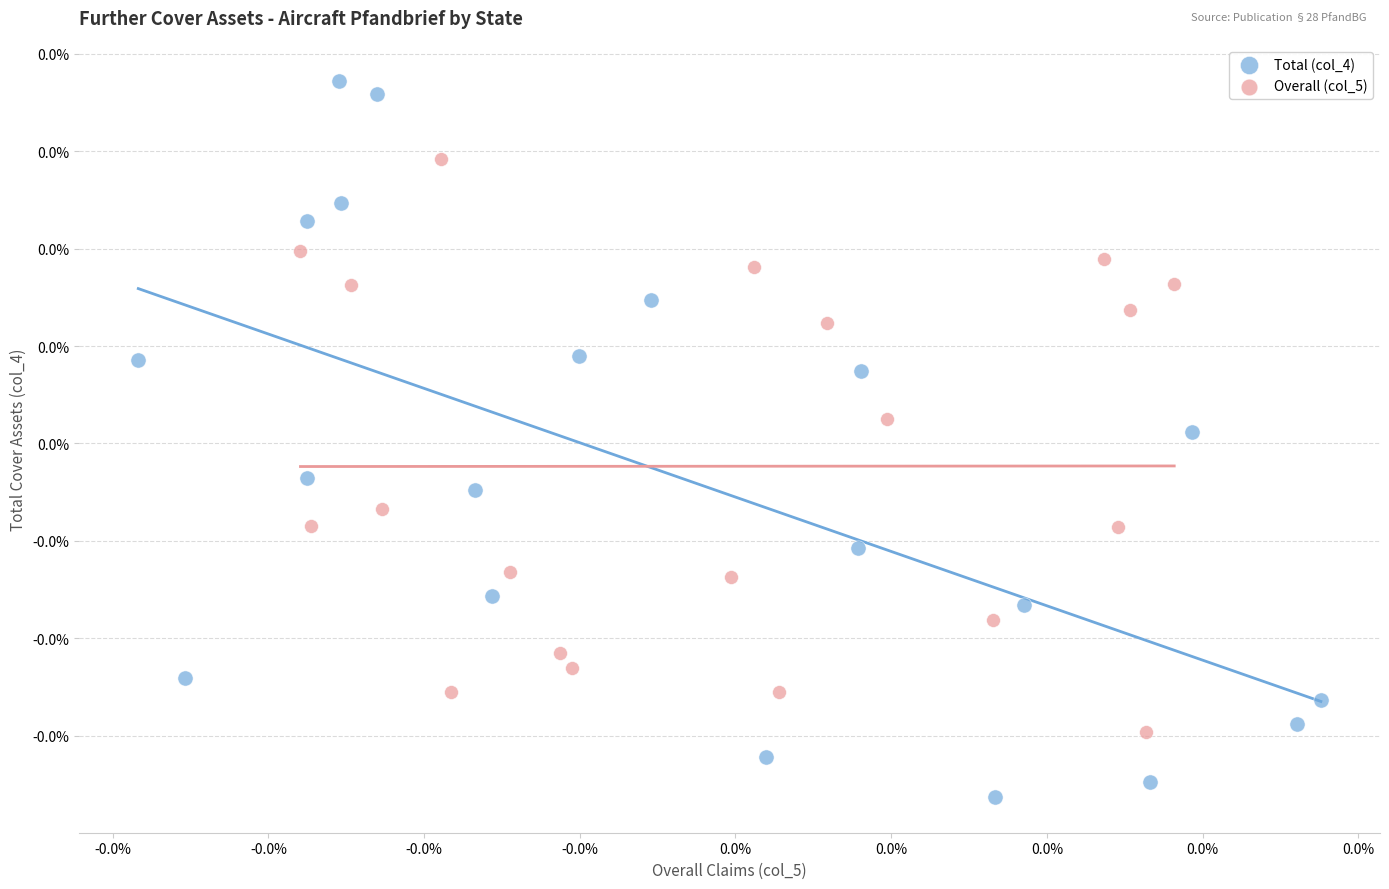

What are all the series names shown in the legend?

Total (col_4), Overall (col_5)